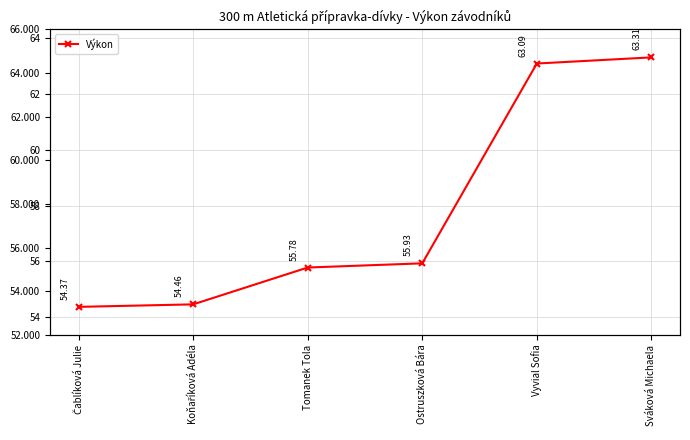

What position from the right is Tomanek Tola?

4